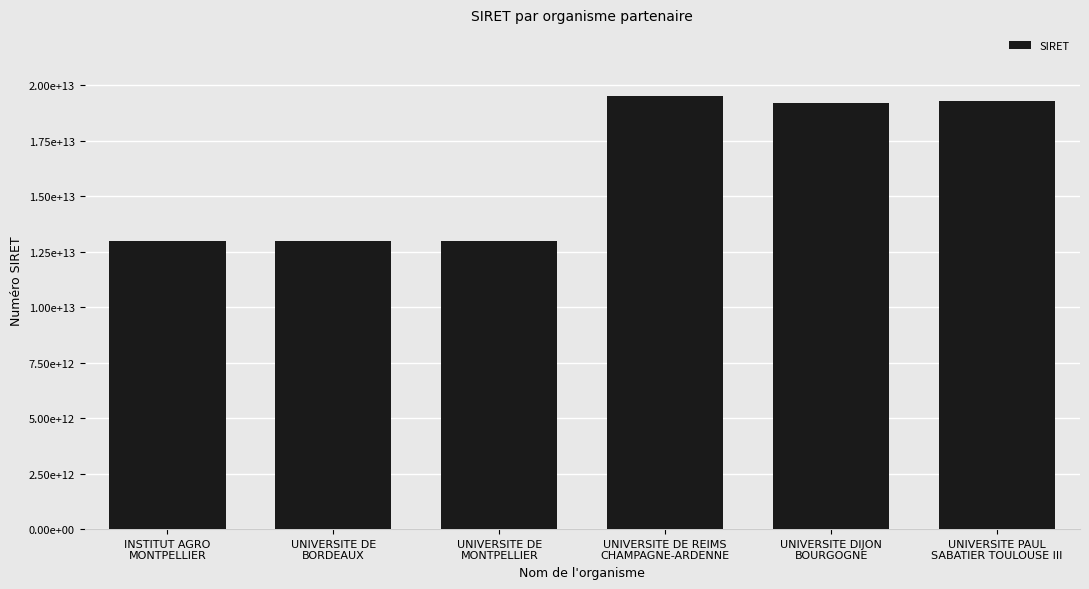

Read the value at UNIVERSITE PAUL
SABATIER TOULOUSE III, to the nearest 50.

19311384200000